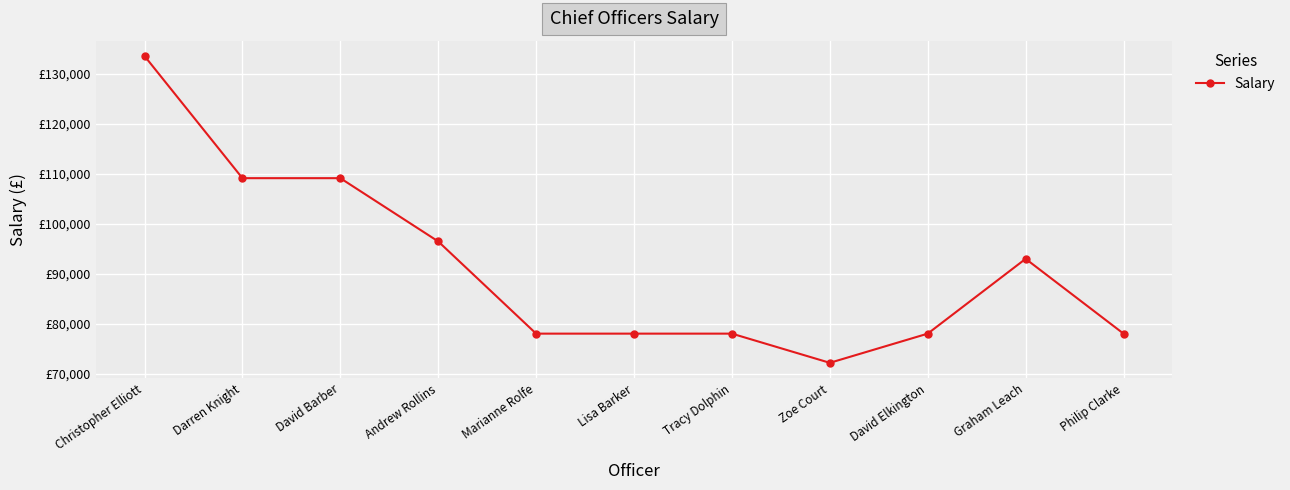

Is this an area chart (filled region under the line)?

No